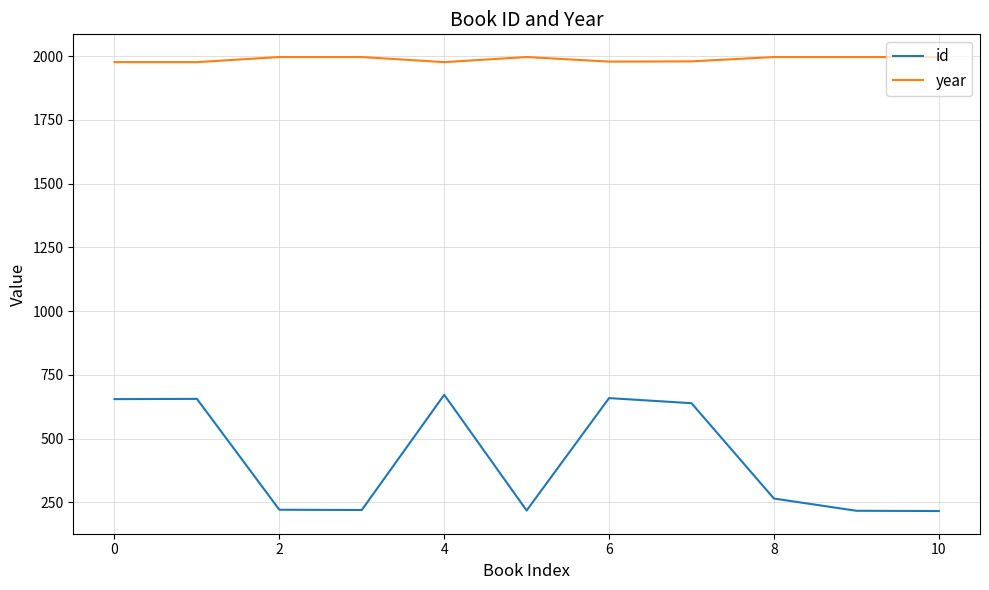

Rank the series by their maximum value, from highest to lowest.

year, id